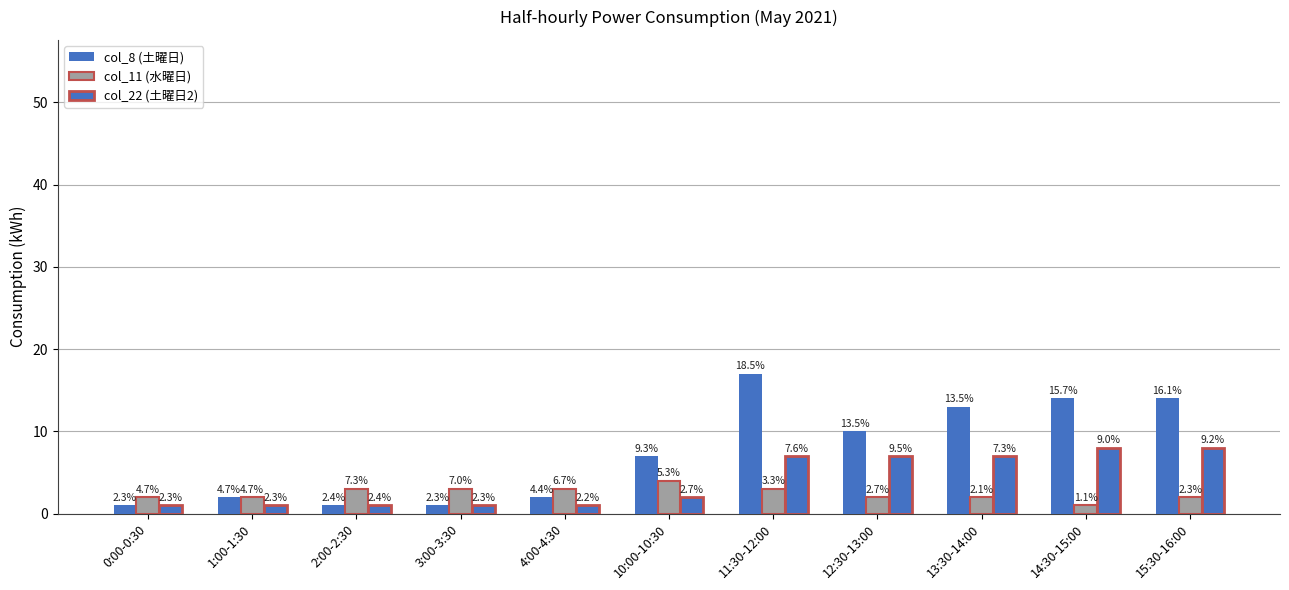

Are the bars grouped side by side (vs. stacked)?

Yes